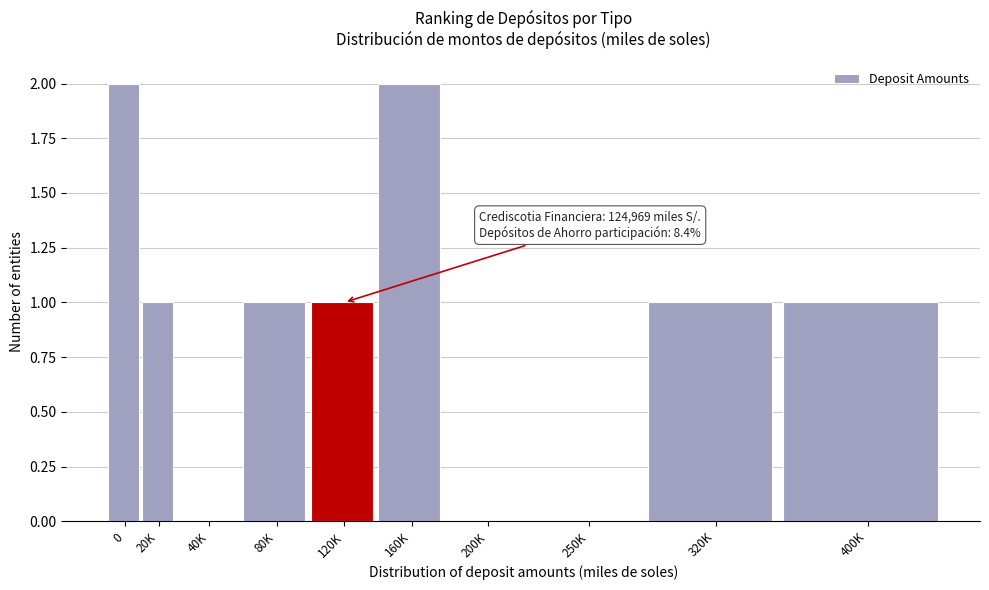

Reading left to right, list all the values displayed in this chart.

0=2	20K=1	40K=0	80K=1	120K=1	160K=2	200K=0	250K=0	320K=1	400K=1